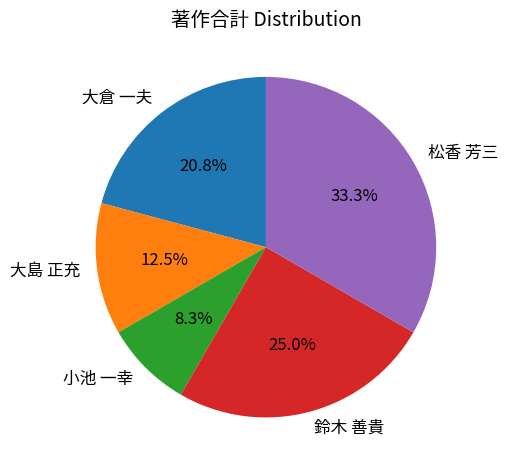

Does 小池 一幸 account for over 50% of the chart?

No